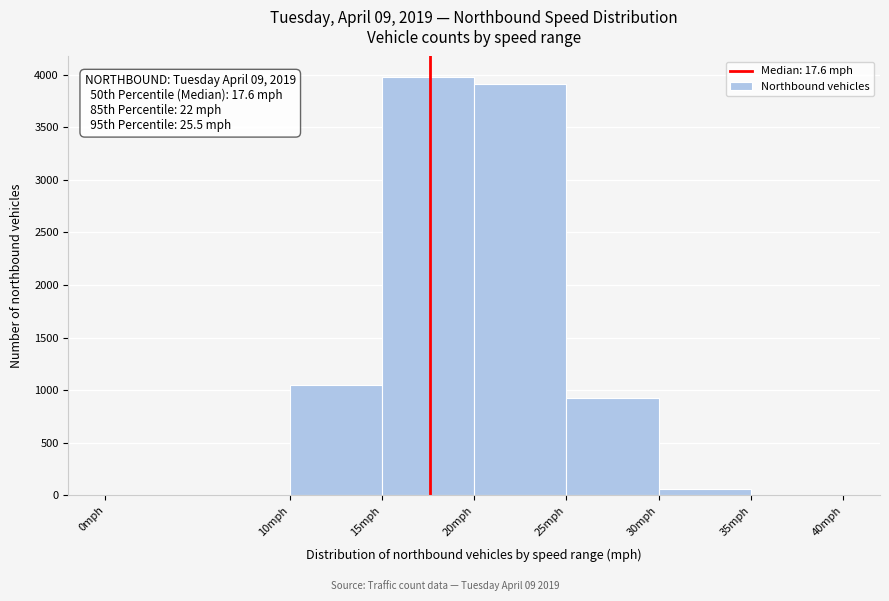

Over which range of the x-axis is the bar tallest?

15 to 20